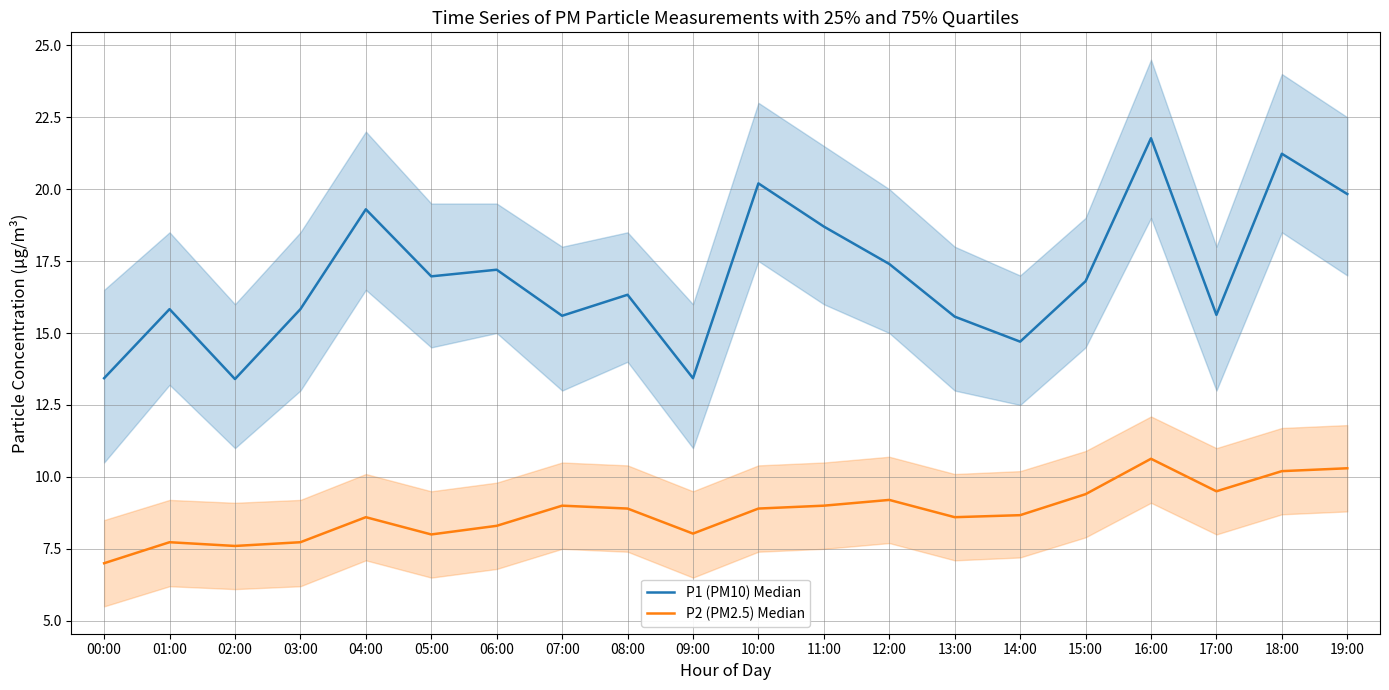

Which series has the largest total across all categories?

P1 (PM10) Median